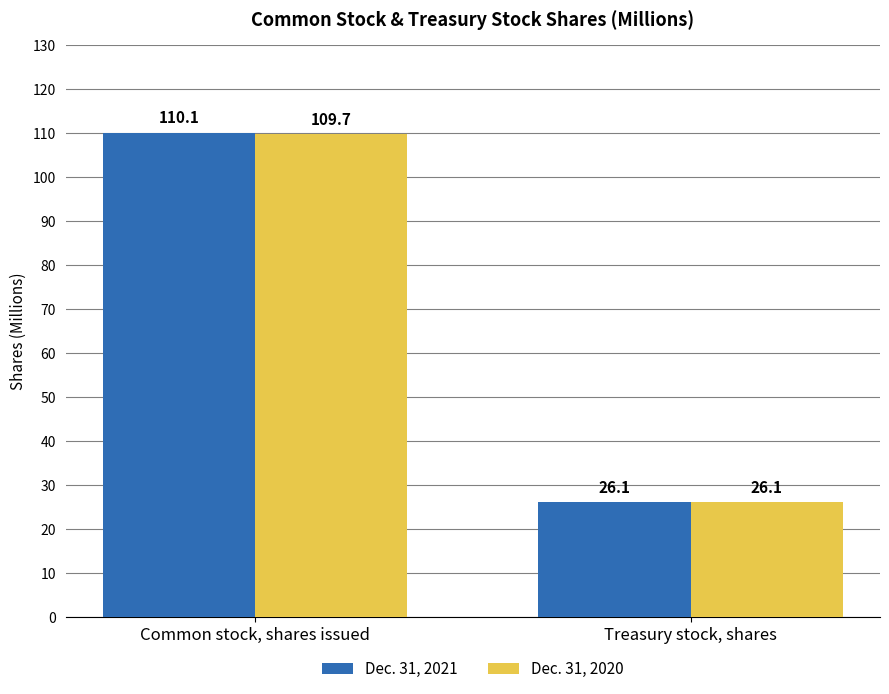

Reading left to right, list all the values displayed in this chart.

Dec. 31, 2021: 110.1	26.1
Dec. 31, 2020: 109.7	26.1